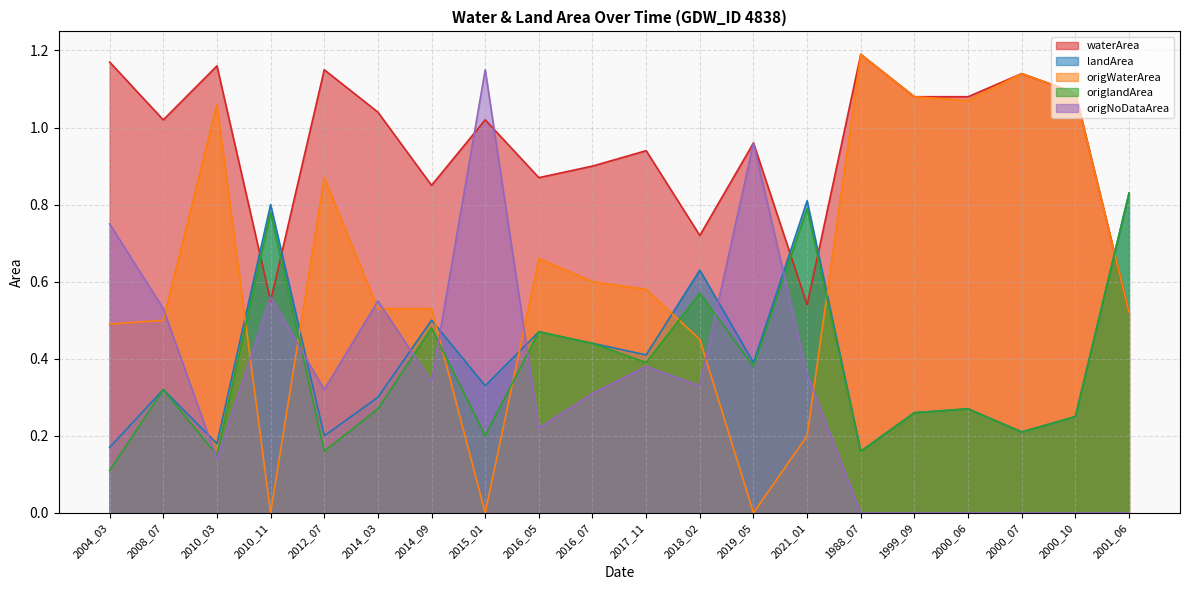

What is the label of the 9th point from the right?

2018_02